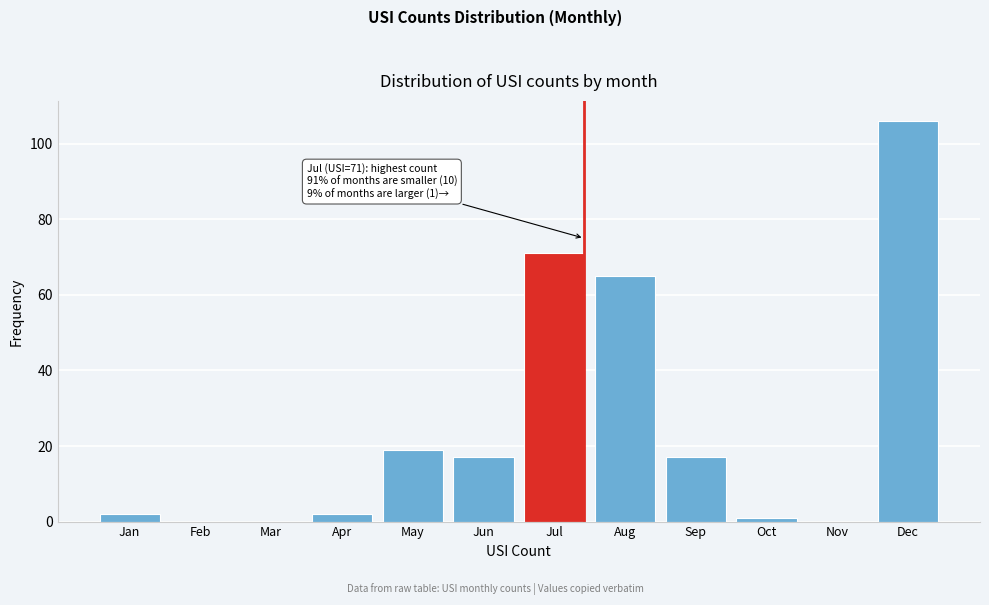

Reading left to right, what are all the values shown in this chart?

Jan=2	Feb=0	Mar=0	Apr=2	May=19	Jun=17	Jul=71	Aug=65	Sep=17	Oct=1	Nov=0	Dec=106